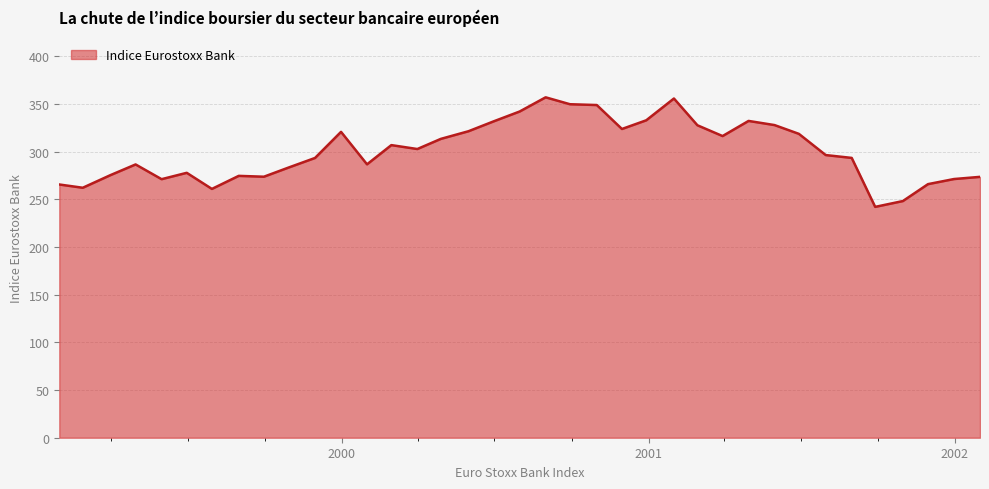

True or false: there are more than 2 points higher than both neighbors.

True